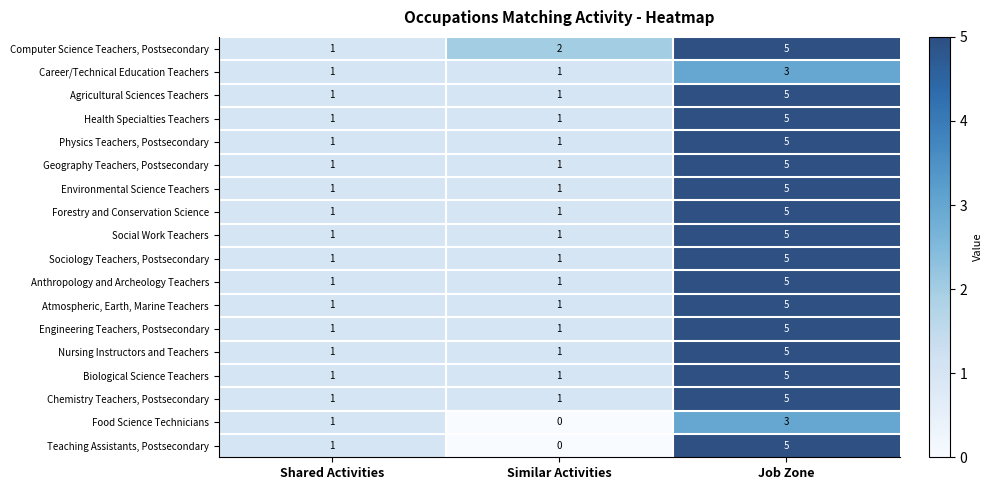

Which series has the largest range (max minus min)?

Teaching Assistants, Postsecondary